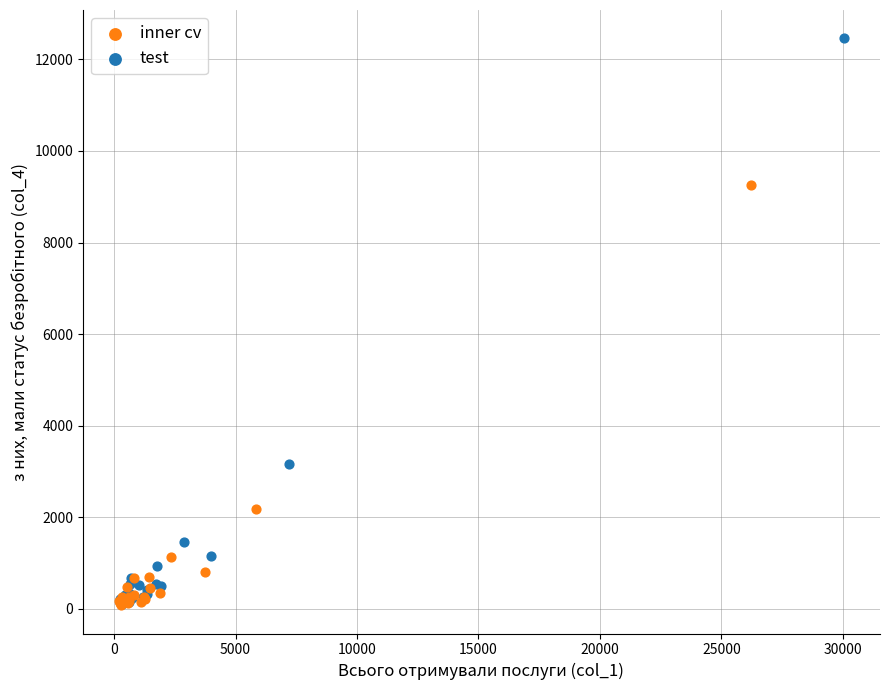

What are all the series names shown in the legend?

inner cv, test